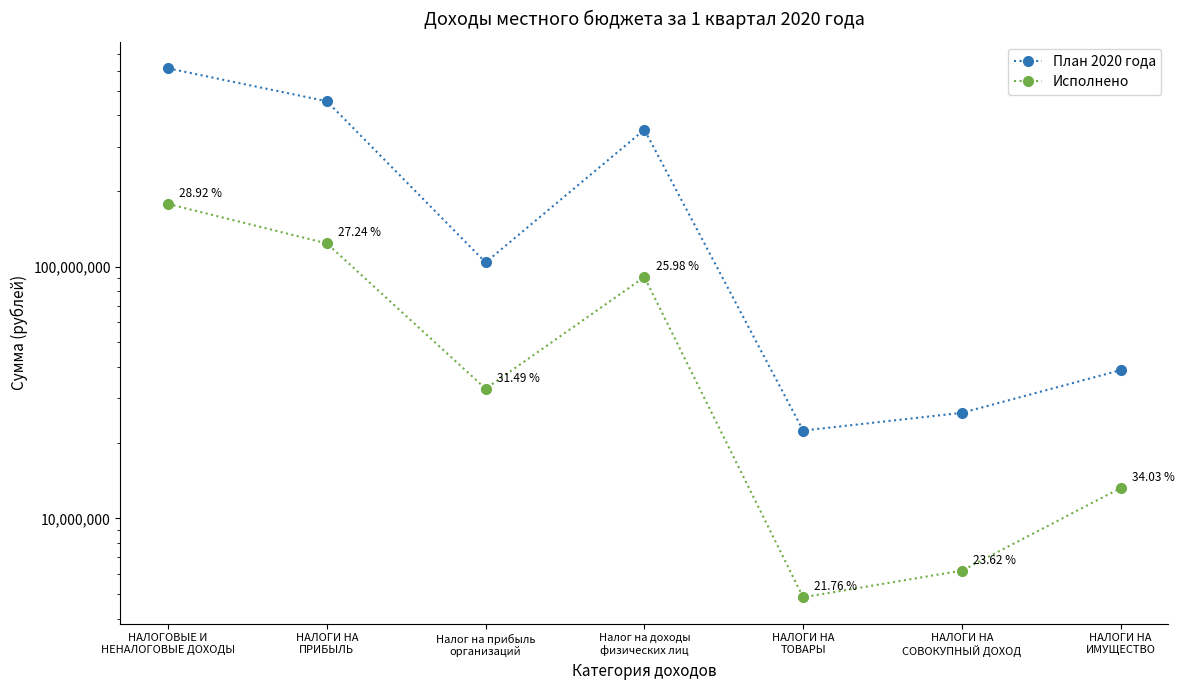

Reading left to right, transcribe all the data shown in this chart.

План 2020 года: 613205500.0	453847100.0	103947500.0	349899600.0	22331000.0	26257000.0	38790600.0
Исполнено: 177364479.1	123636030.9	32736028.4	90900002.5	4859855.2	6202489.1	13199459.1